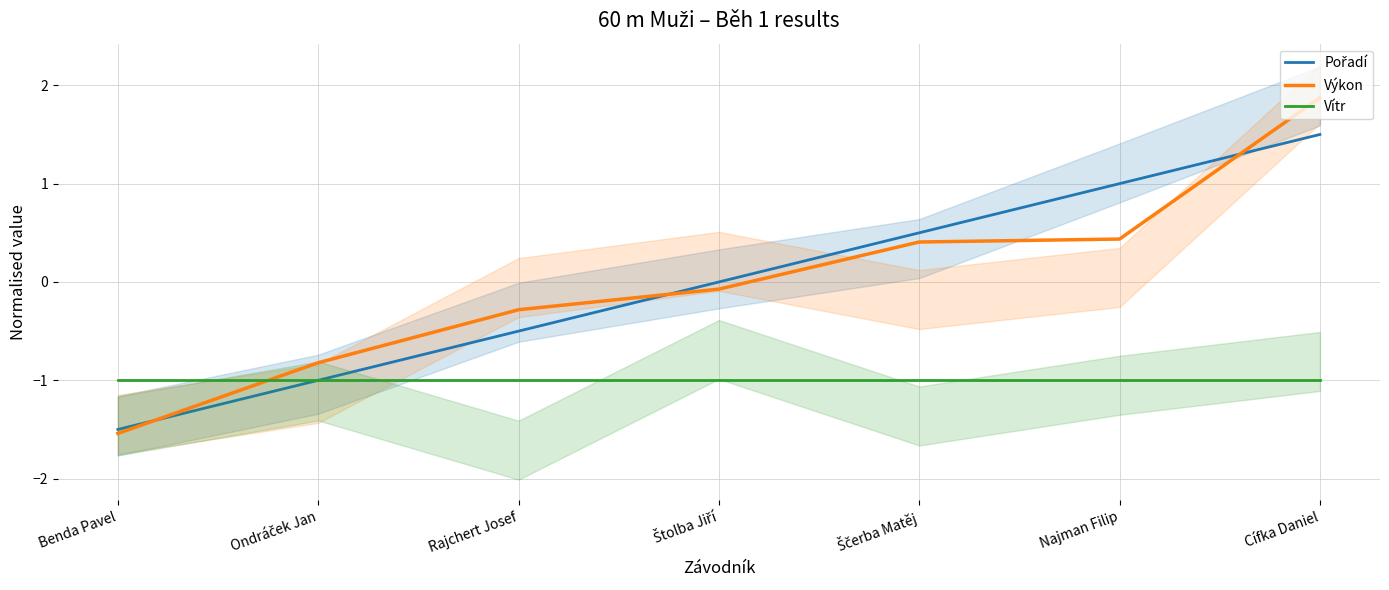

What is the difference between the Výkon values at Štolba Jiří and Ščerba Matěj?

0.5